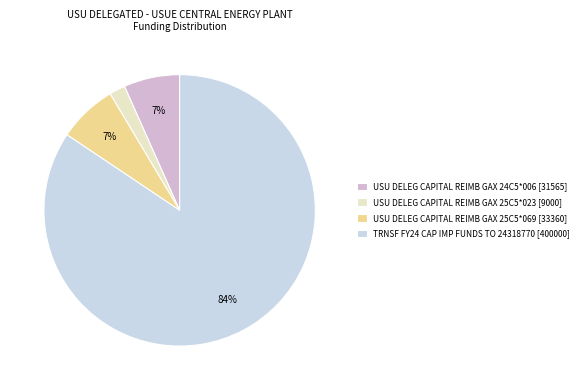

How many segments does this pie chart have?

4